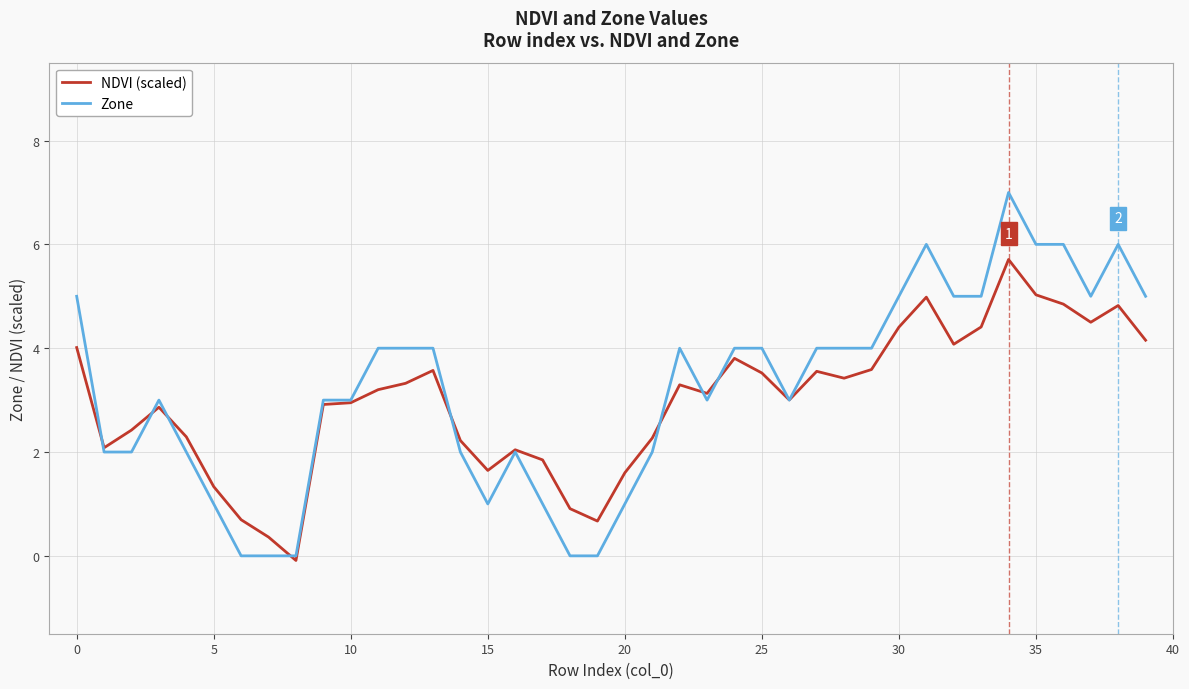

List the series in order of their peak value, highest first.

Zone, NDVI (scaled)